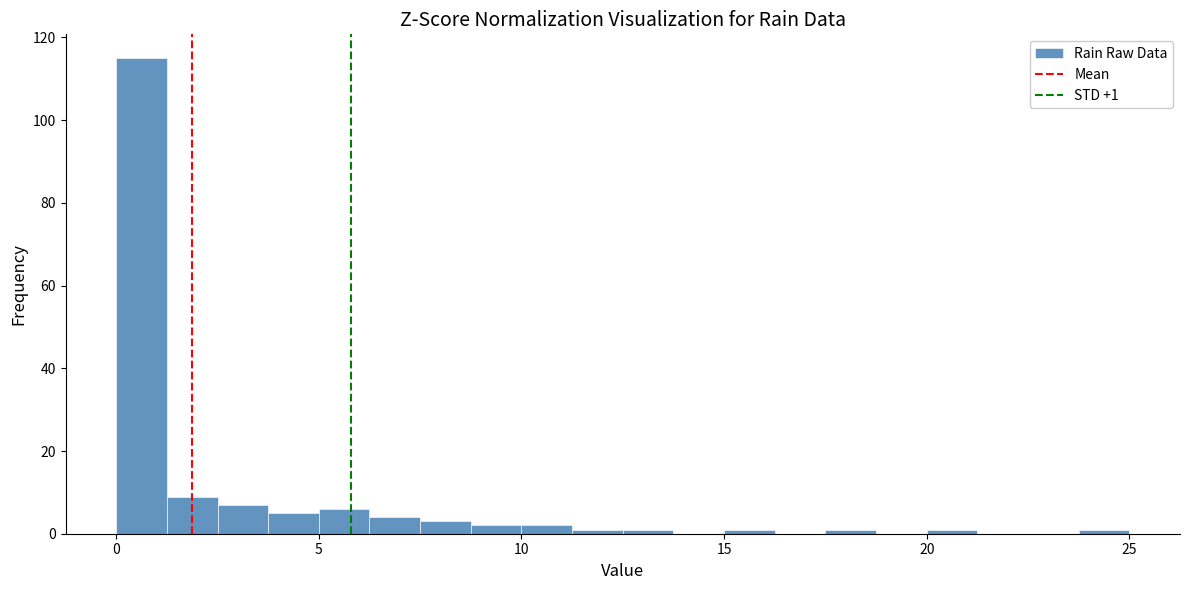

Around what value on the x-axis is the tallest bar? Give the approximate position of its centre, as read against the axis.

0.5